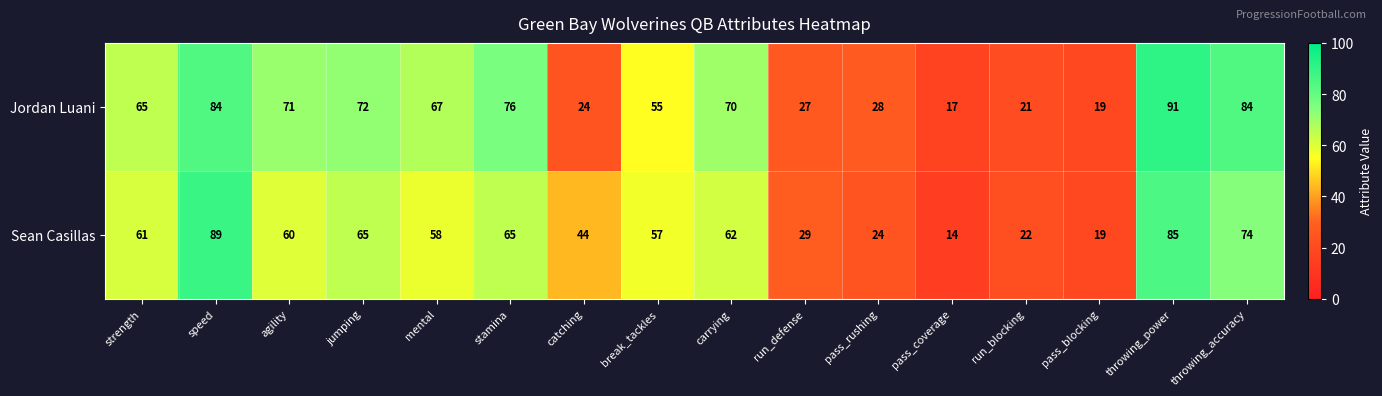

Is it true that Jordan Luani equals 55 at break_tackles?

True